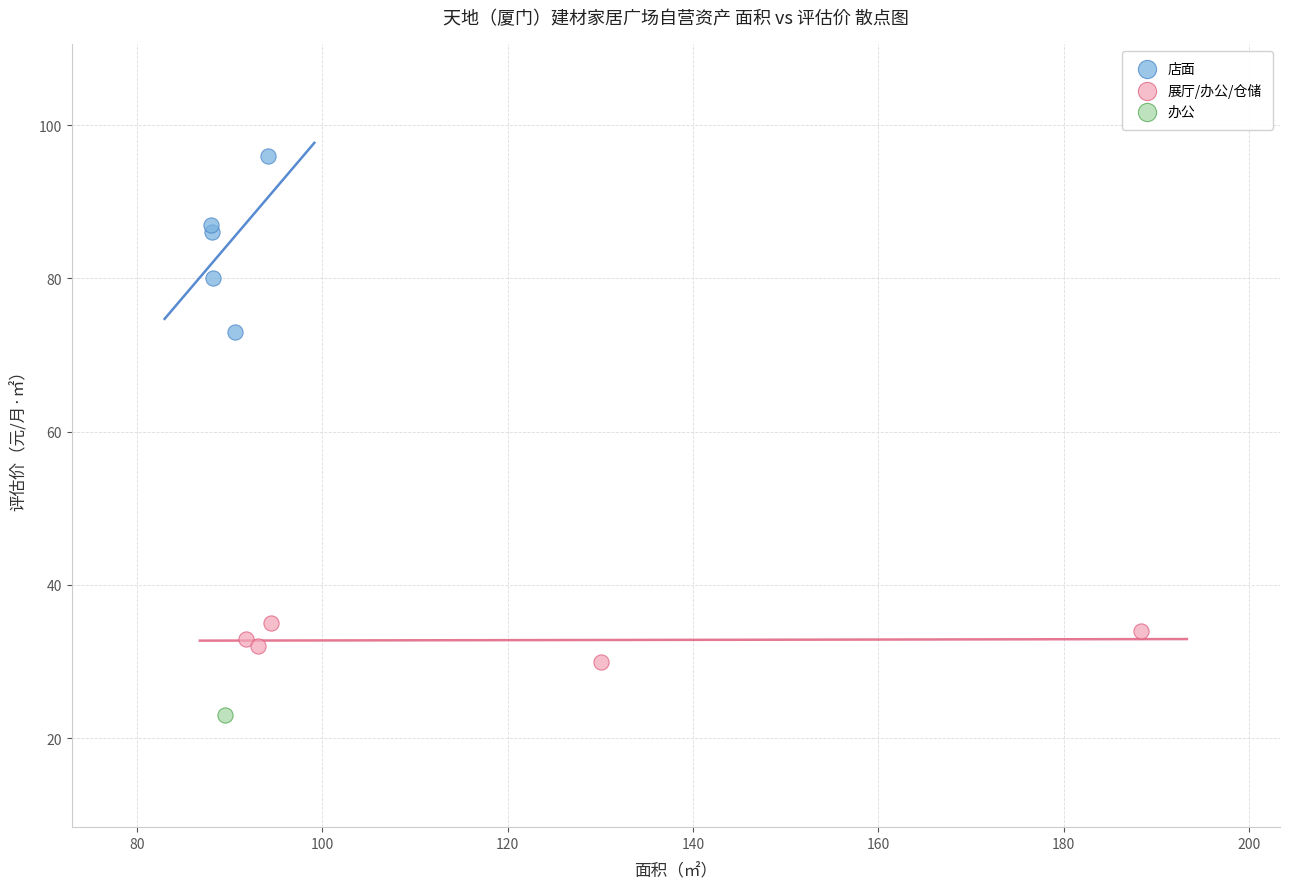

Which series reaches the minimum Y coordinate?

办公